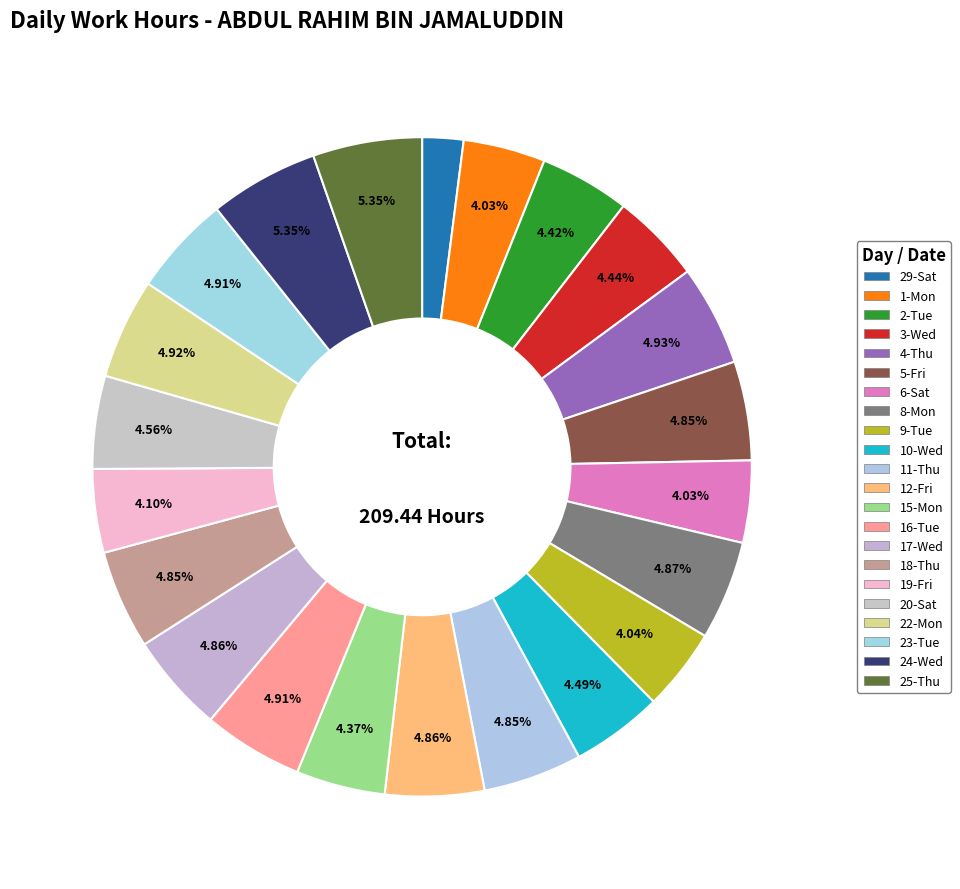

How many segments does this pie chart have?

22